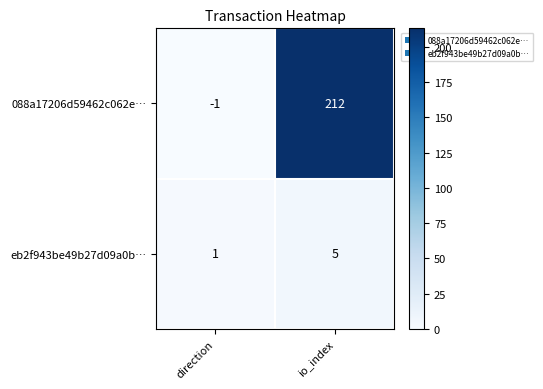

What is the difference between the maximum and minimum values in the 088a17206d59462c062e… series?

213